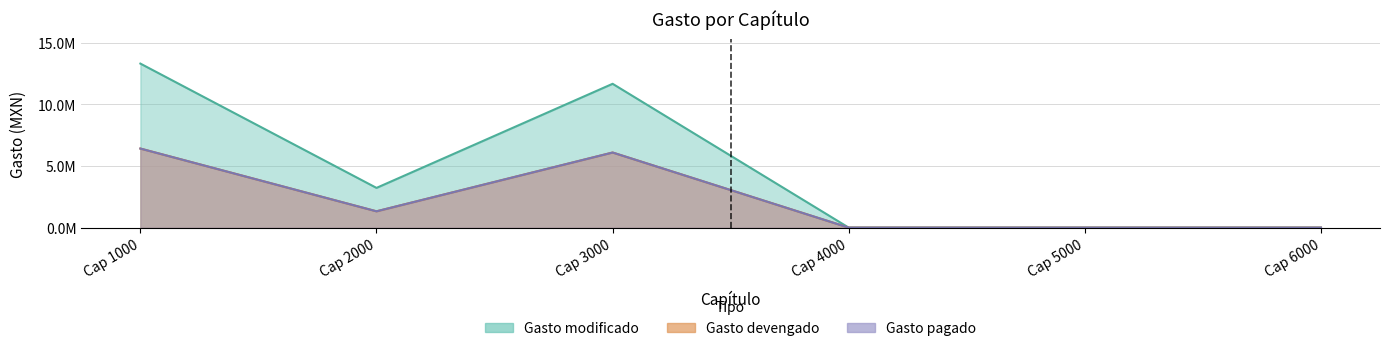

Does the chart display data point markers on the line(s)?

No